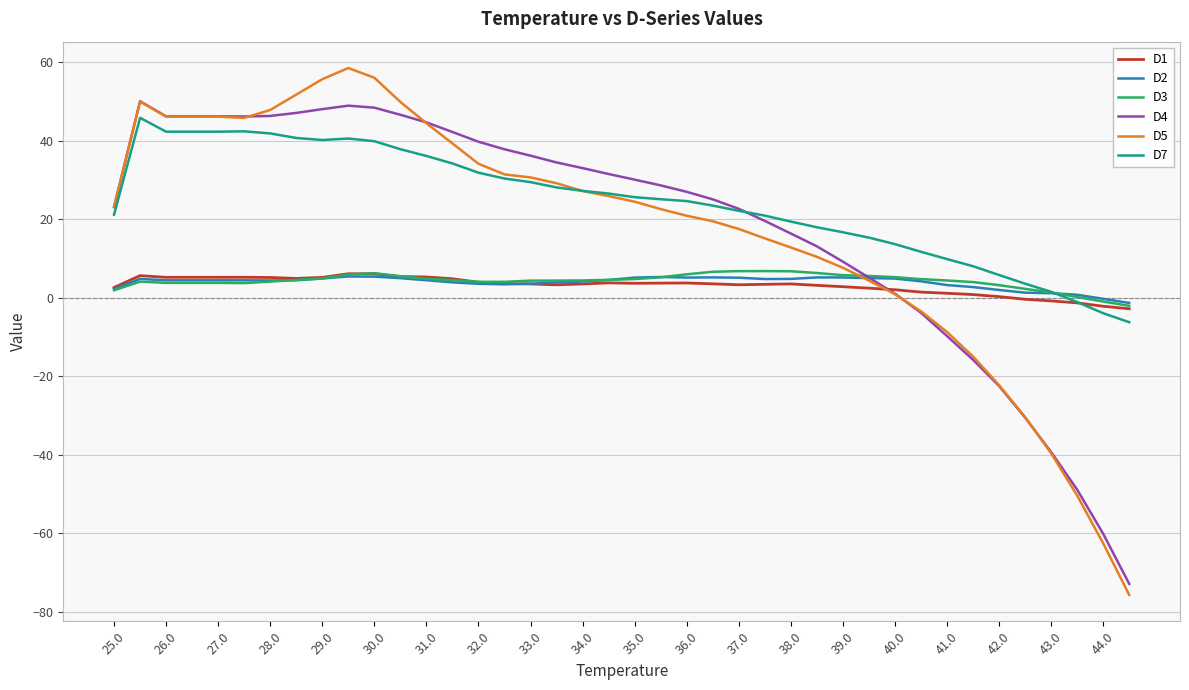

Count the number of categories in the chart.

40